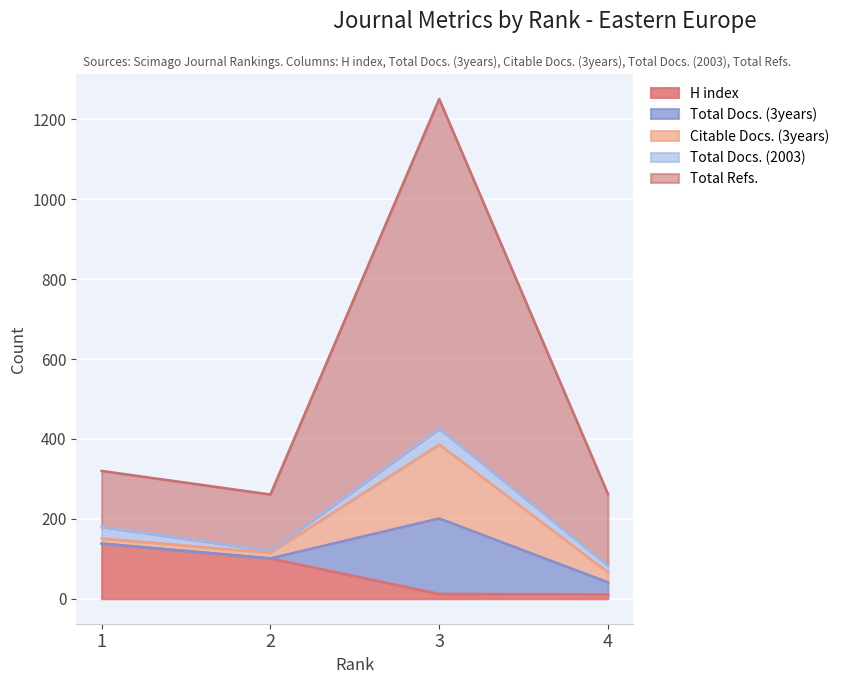

The Citable Docs. (3years) series shows 4 at 2. True or false?

False